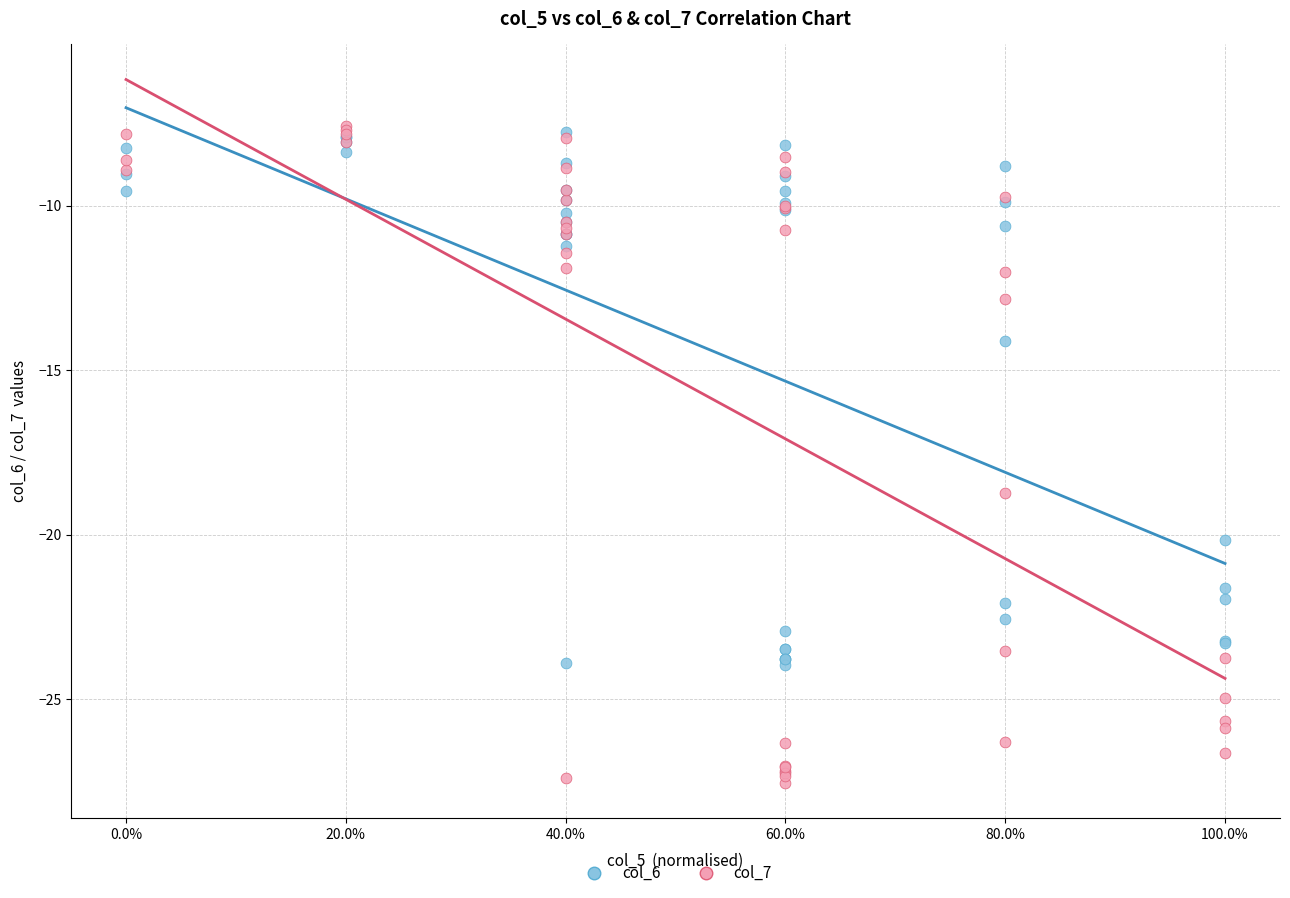

Across all series, what Y value is closest to -17?

-18.7